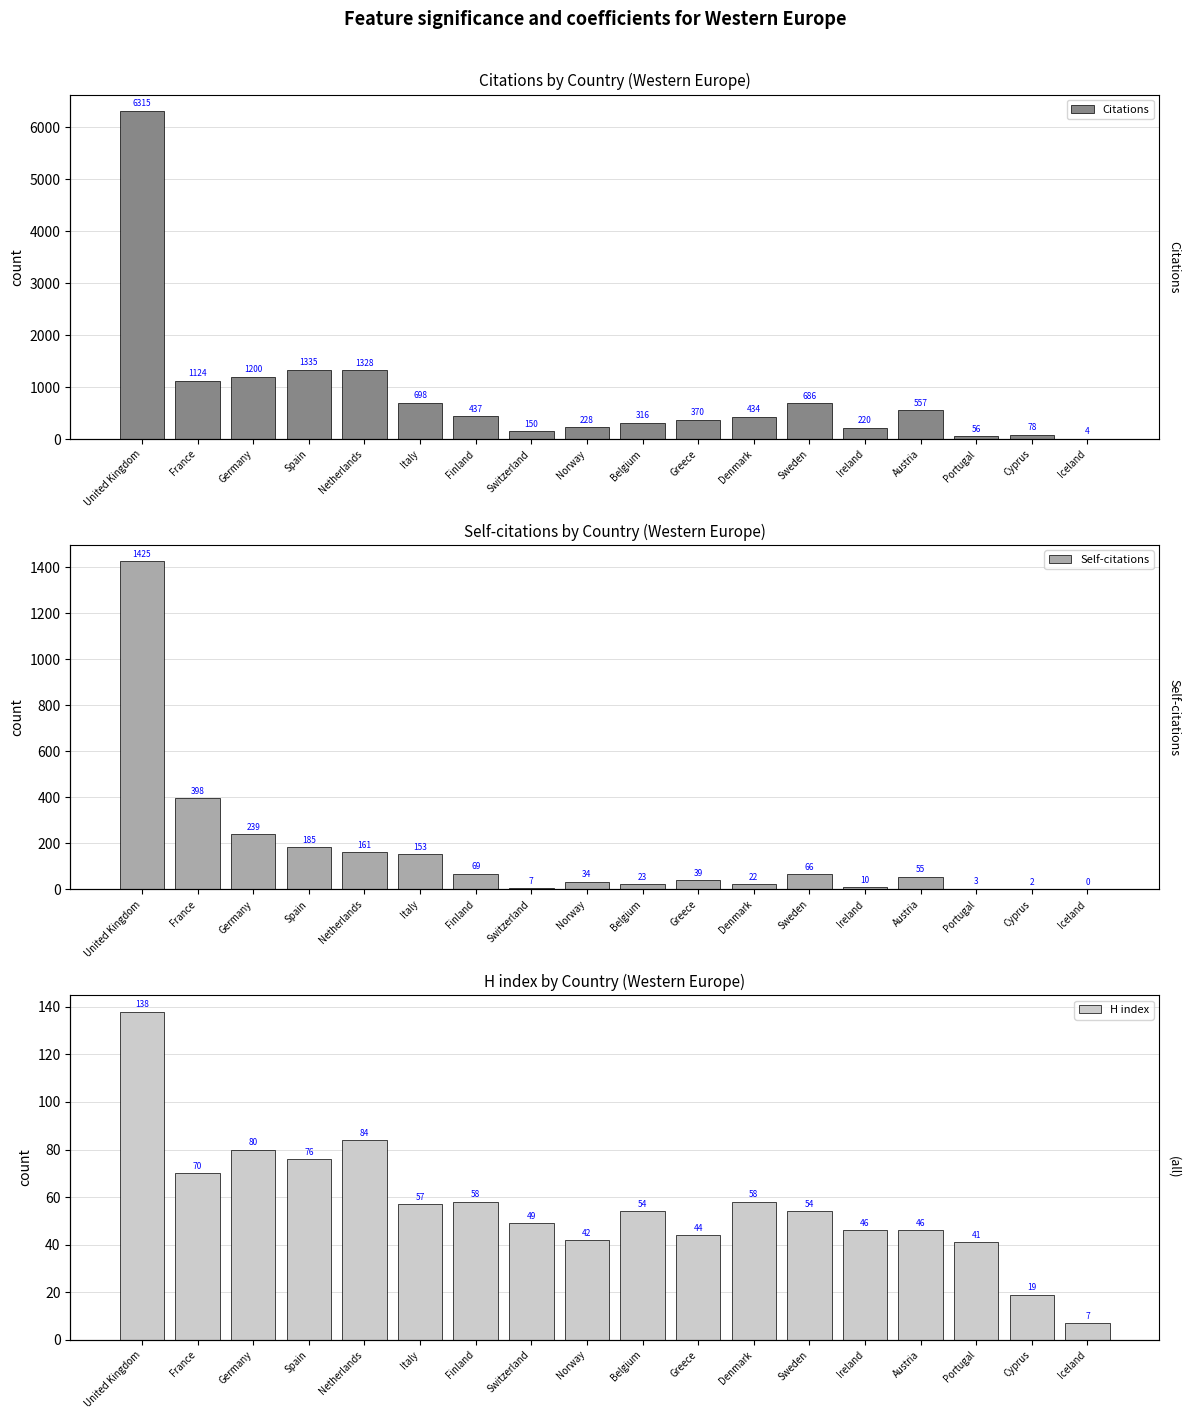

What is the total value across all series at Greece?

453